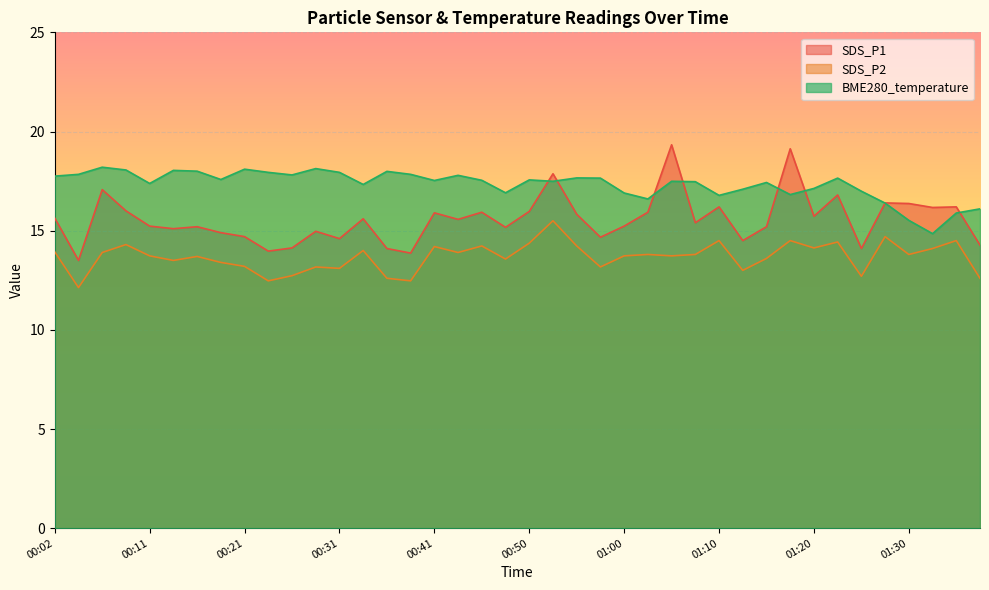

Which series has the largest range (max minus min)?

SDS_P1